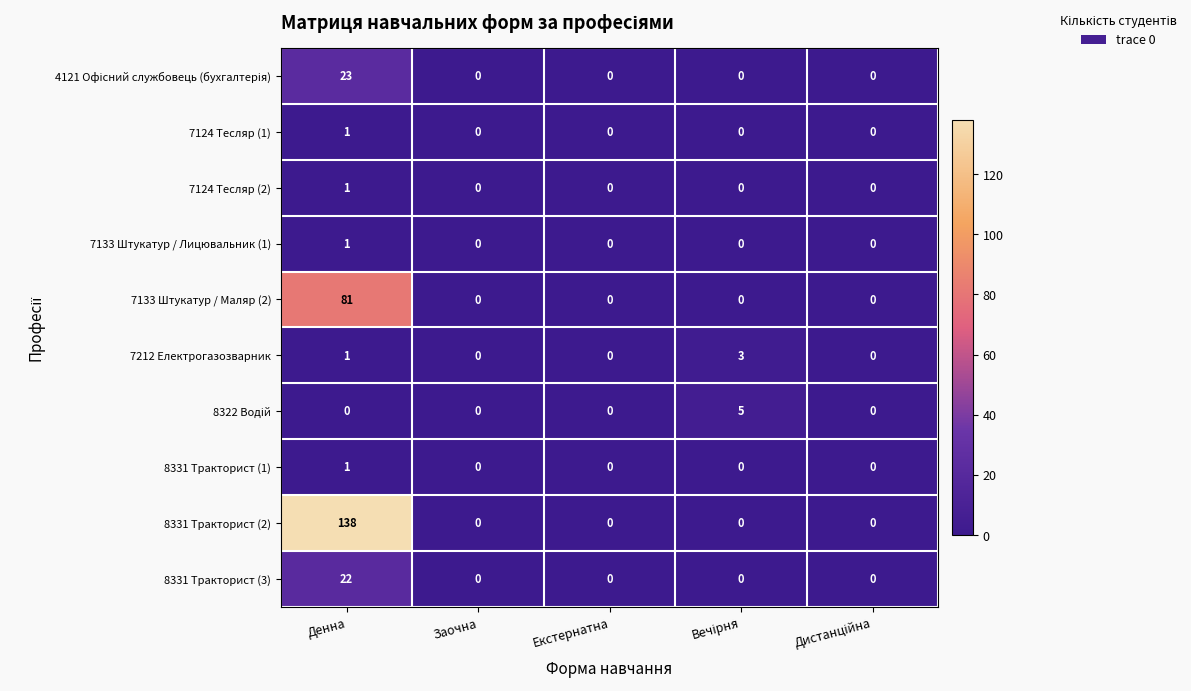

The value of 7133 Штукатур / Маляр (2) at Екстернатна is 0. True or false?

True